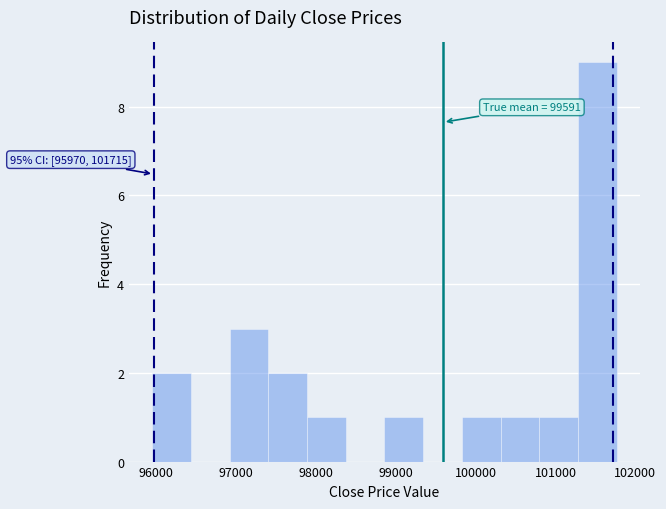

Which range on the x-axis has the tallest bar?

101300 to 101800